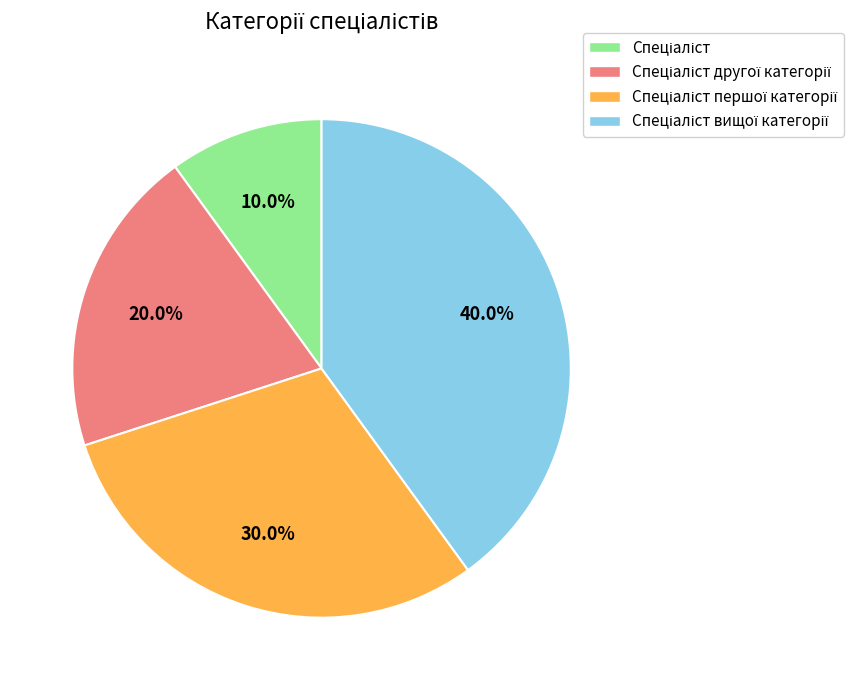

To the nearest percent, what is the difference between the largest and smallest slice percentages?

30%